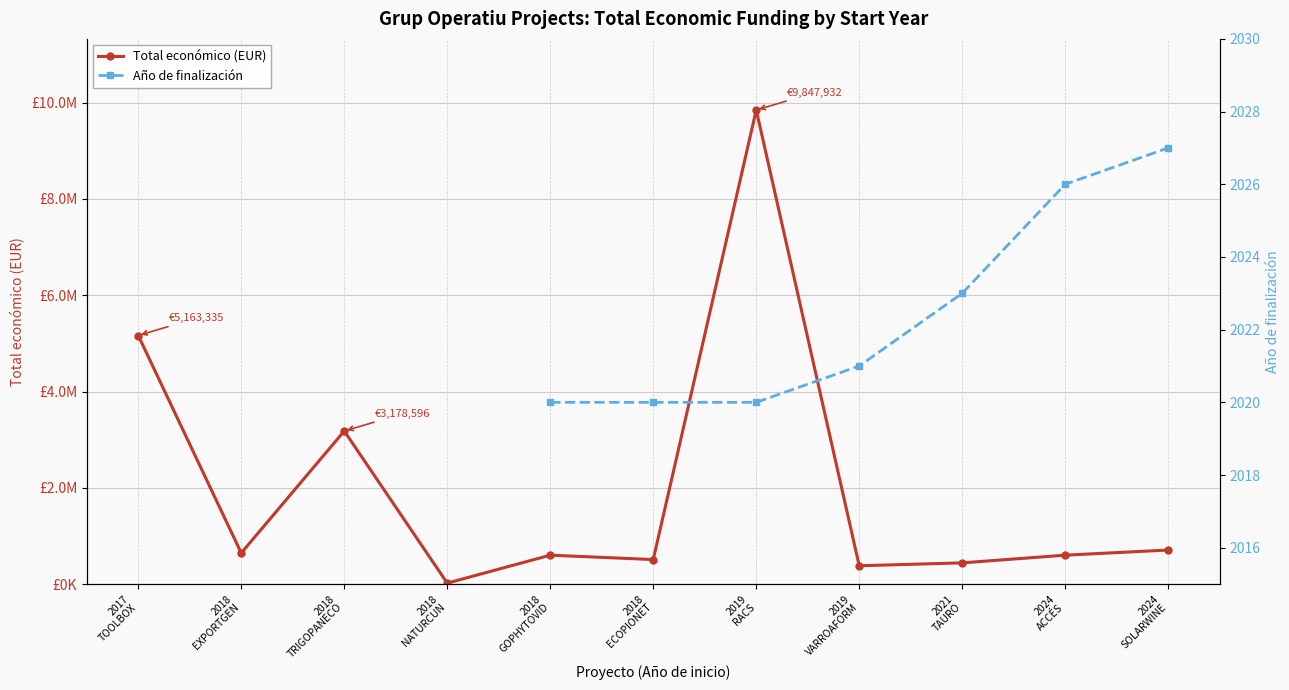

What is the minimum value shown in the chart?

19478